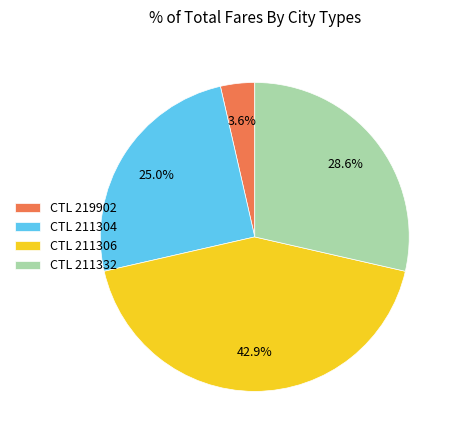

Which has a higher value, CTL 211306 or CTL 219902?

CTL 211306